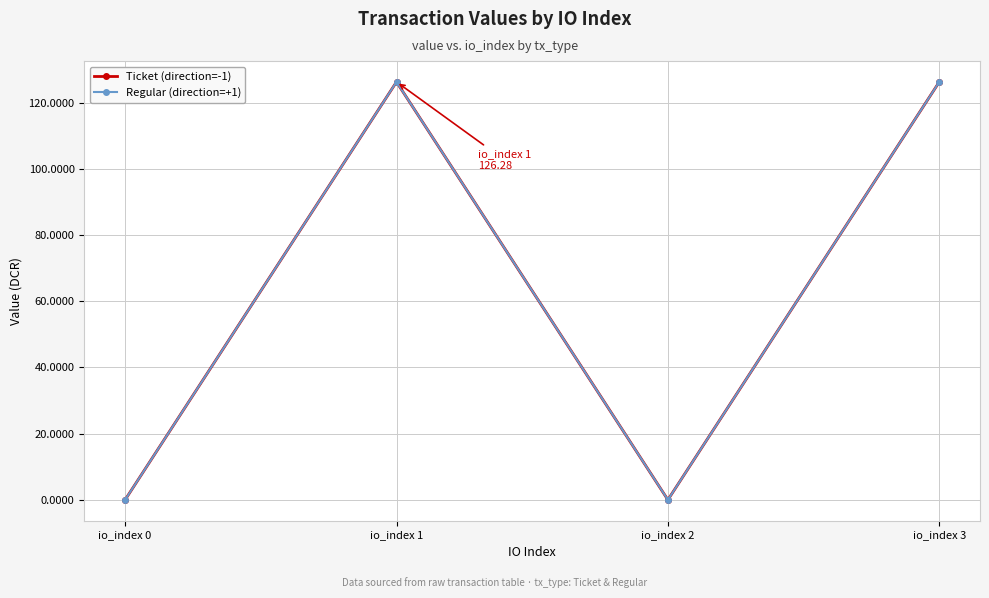

What is the maximum value shown in the chart?

126.3